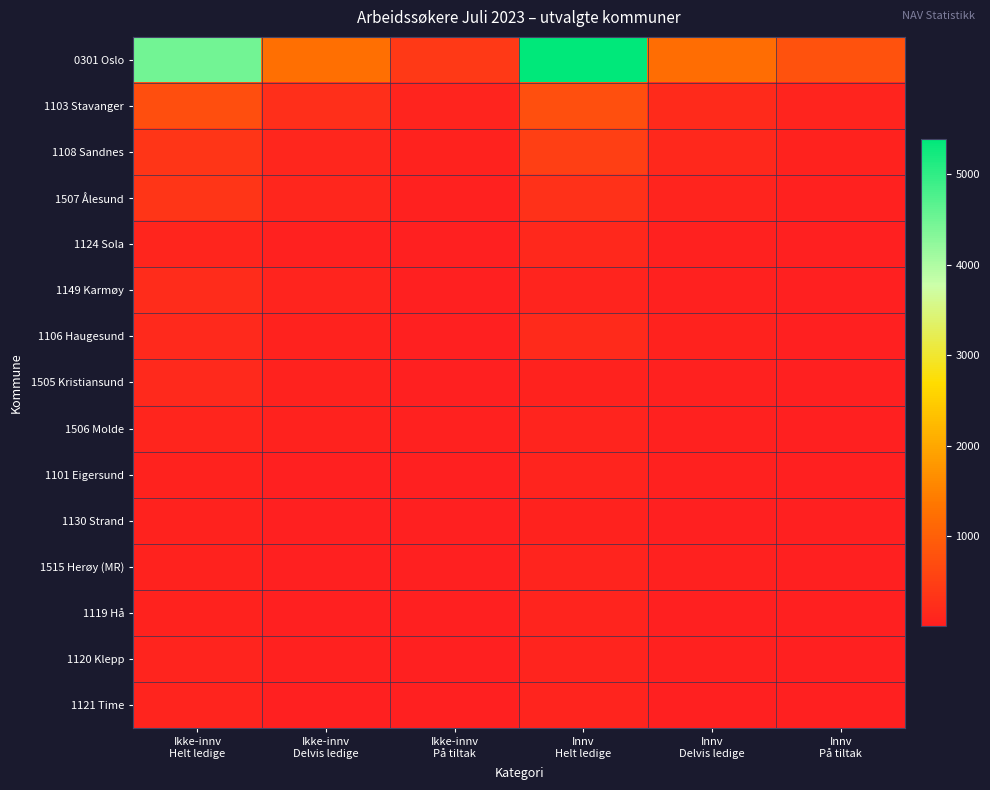

Between Innv
Delvis ledige and Innv
Helt ledige, which is larger?

Innv
Helt ledige